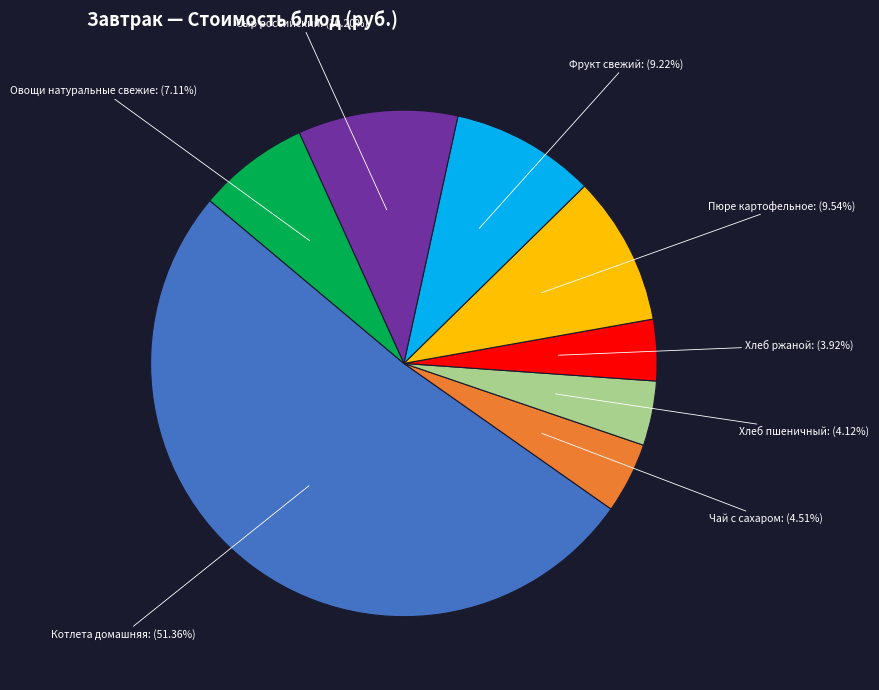

How many segments does this pie chart have?

8